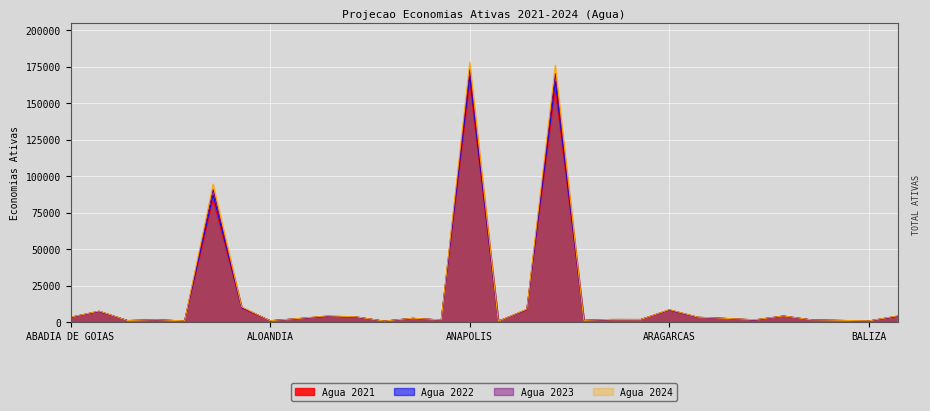

True or false: Agua 2021 and Agua 2024 cross at least once.

False